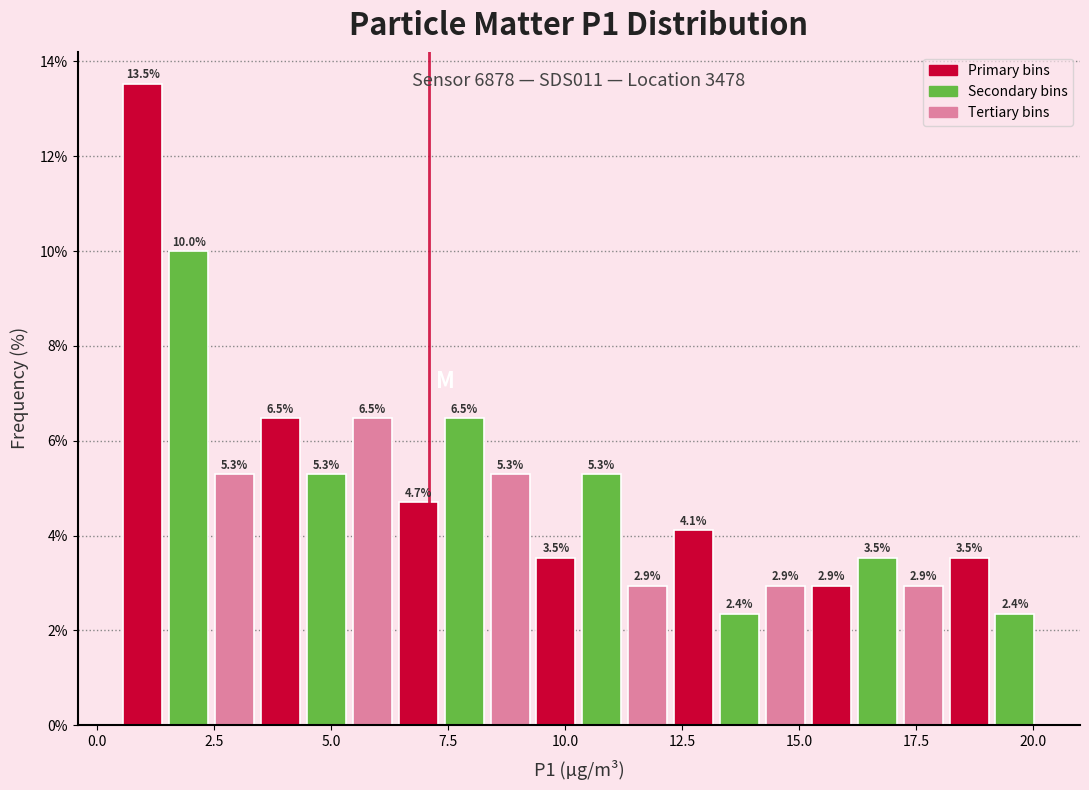

Read against the x-axis, roughly where is the centre of the tallest bar?

1.0